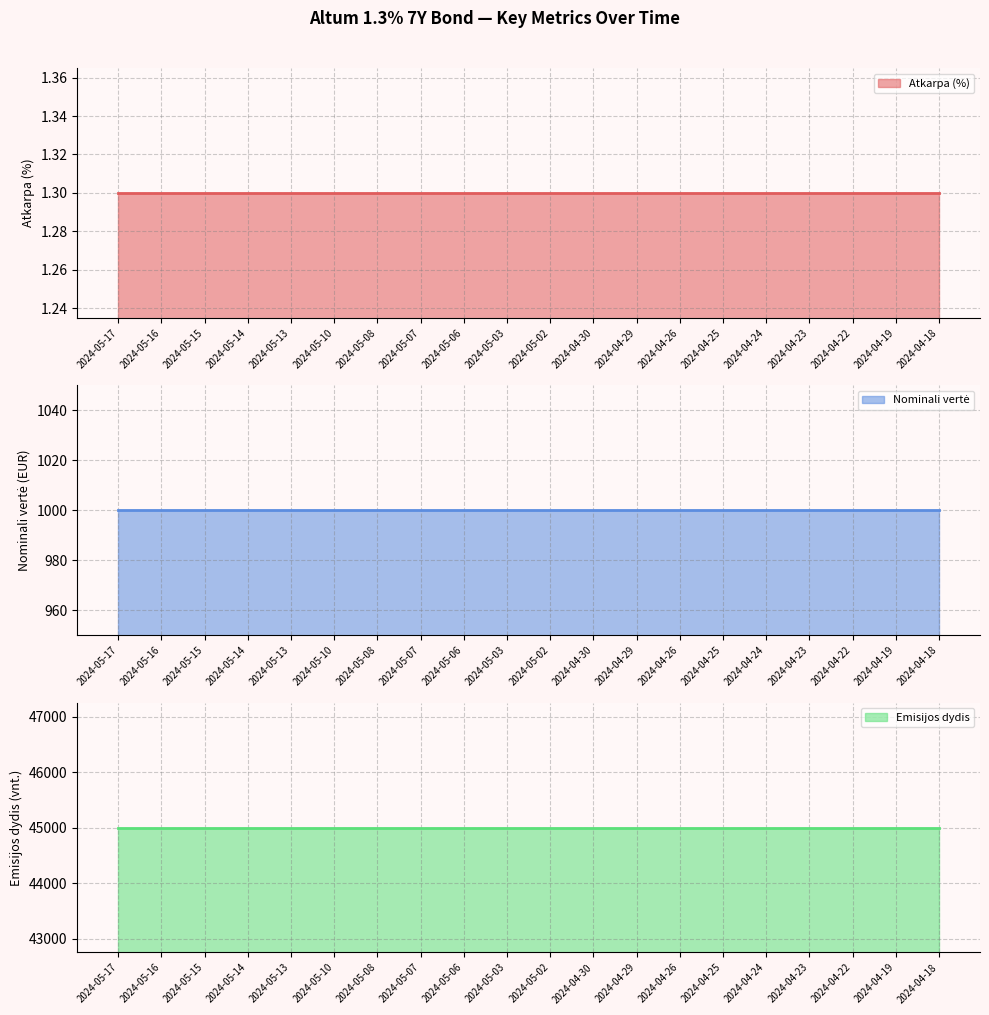

What is the sum of all Nominali vertė values?

20000.0